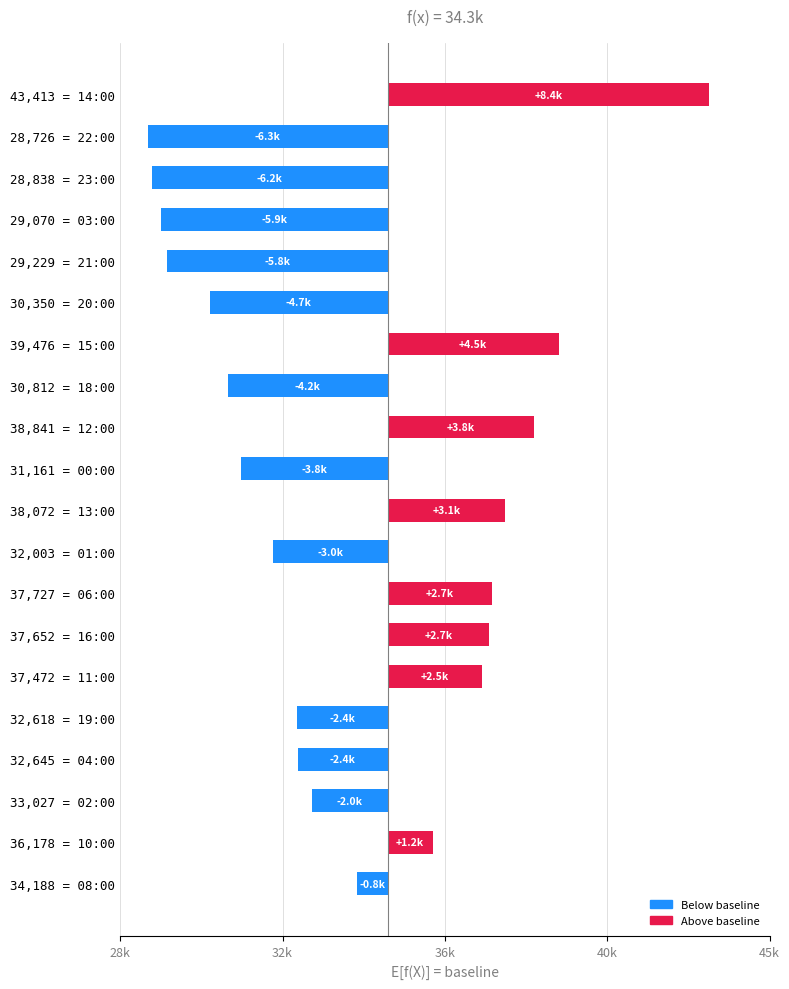

How many values exceed -1973?

9